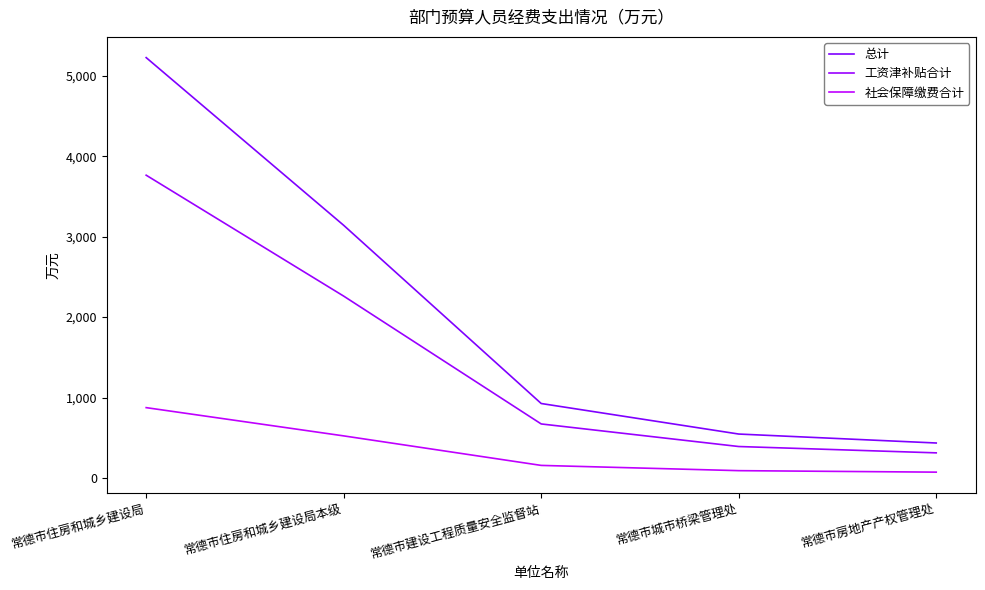

At how many categories does at least one series exceed 2664?

2